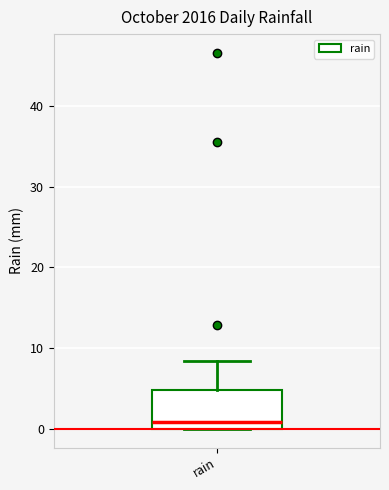

Read this box plot against the y-axis: the position of the median line, the range covered by the box, and the ends of both whiskers. The values are not printed on the chart, so give them approximately, as read against the axis.

median 1, box 0 to 5, whiskers 0 to 8